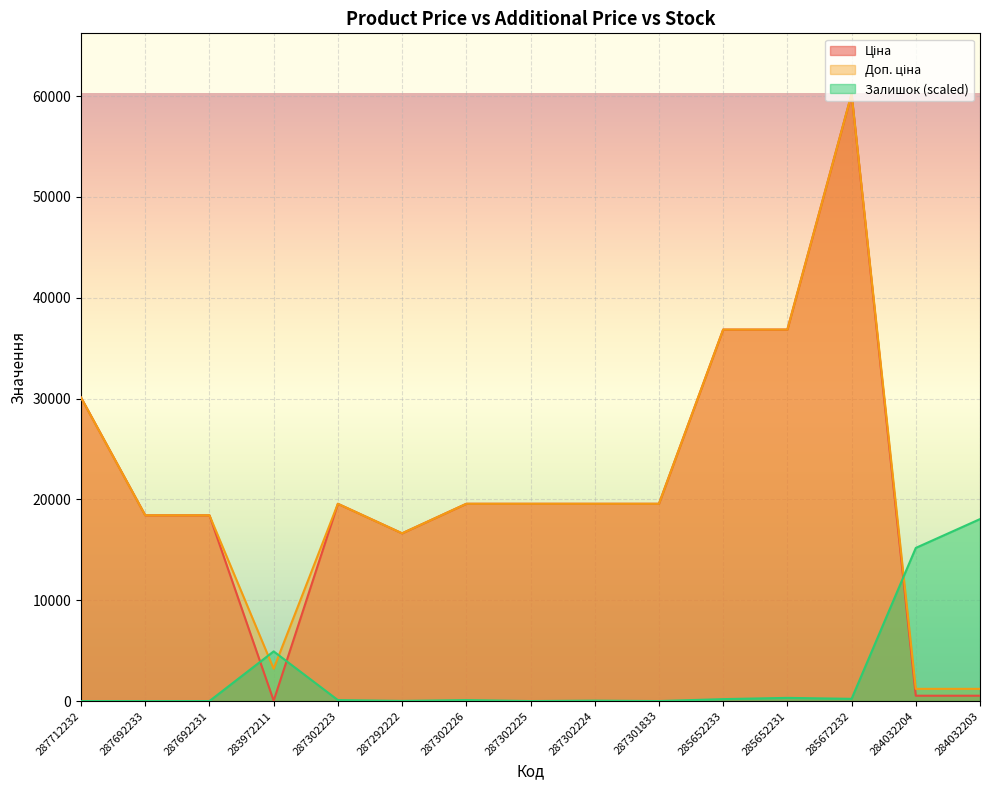

True or false: Ціна has more than 2 points higher than both neighbors.

False